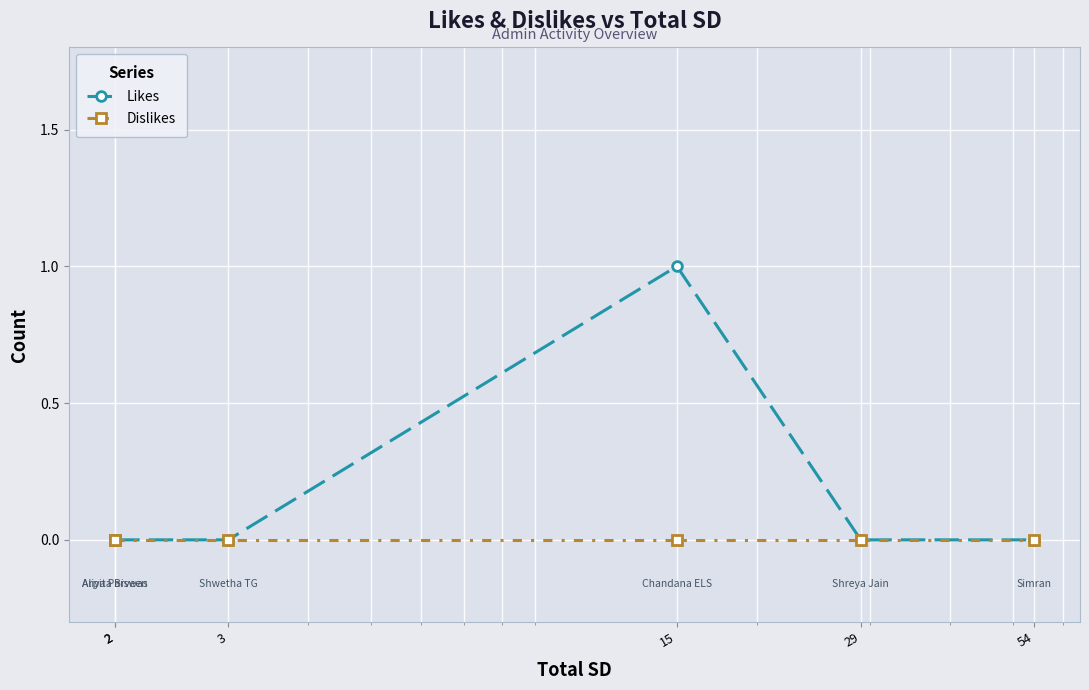

What is the sum of the Likes values at 3 and 15?

1